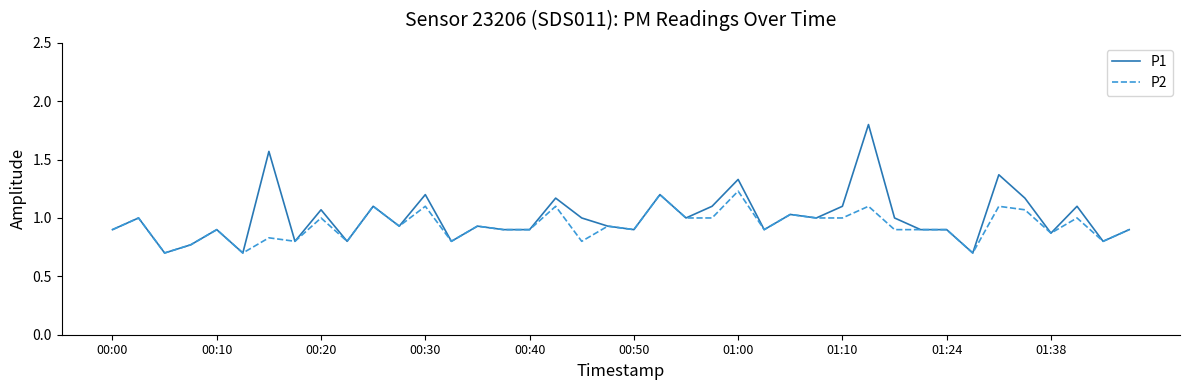

What is the minimum value shown in the chart?

0.7